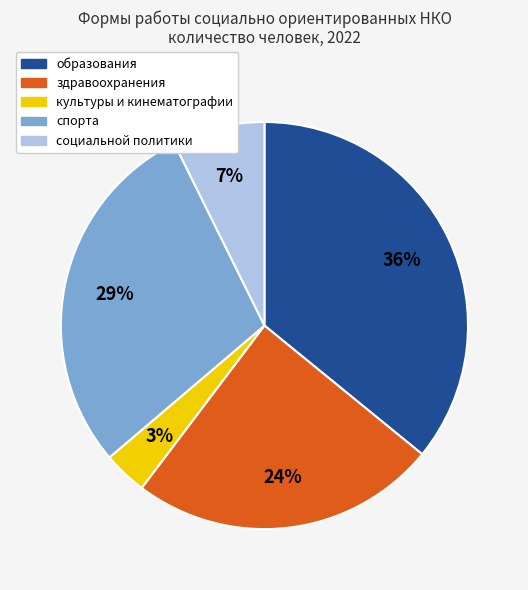

To the nearest percent, what is the average slice percentage?

20%